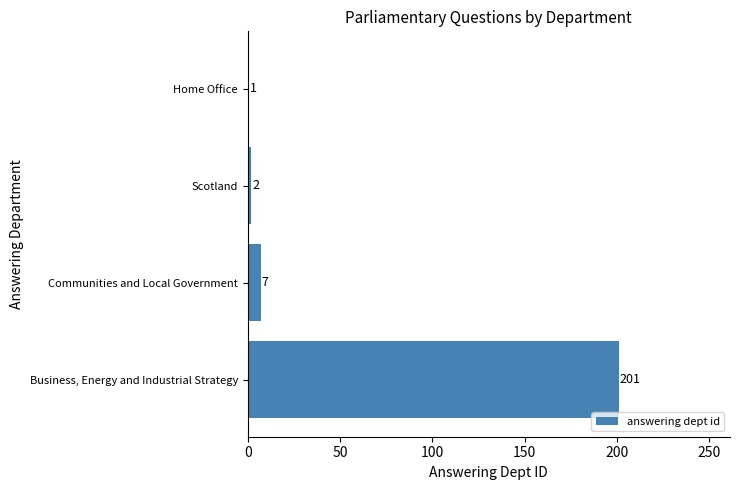

Rank the categories by value from lowest to highest.

Home Office, Scotland, Communities and Local Government, Business, Energy and Industrial Strategy